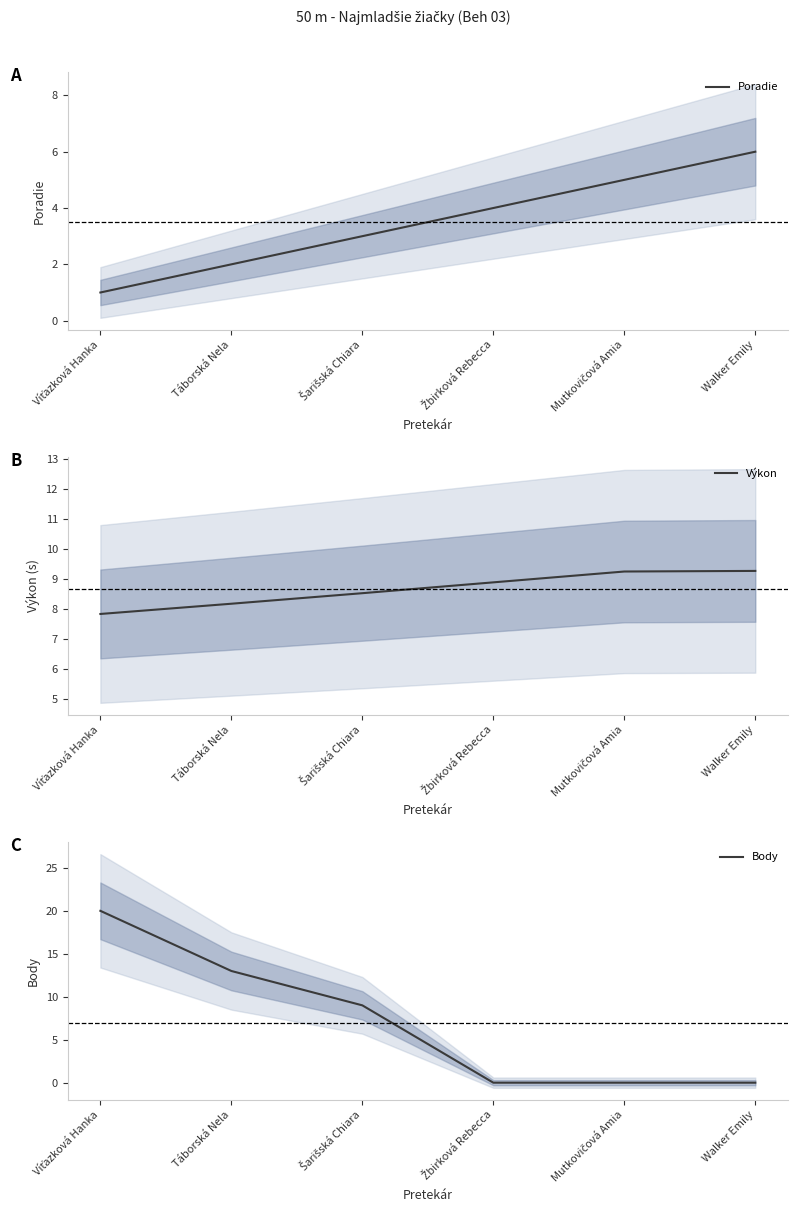

Rank the categories by Výkon value from lowest to highest.

Víťazková Hanka, Táborská Nela, Šarišská Chiara, Žbirková Rebecca, Mutkovičová Amia, Walker Emily